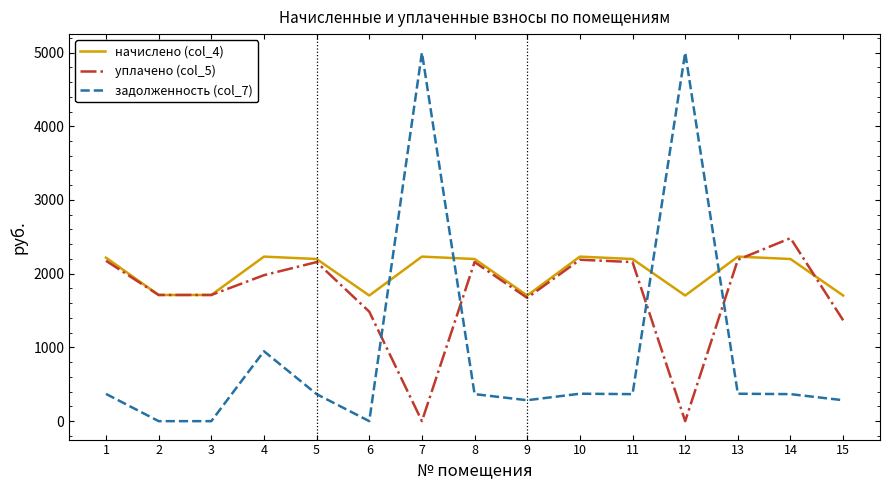

What is the total value across all series at 10?

4793.2